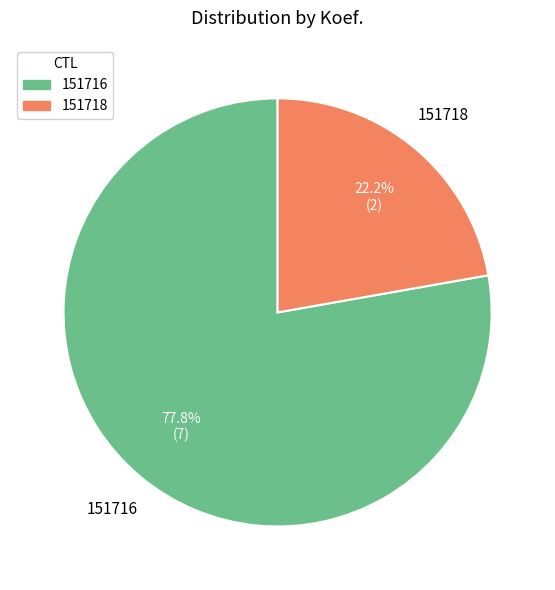

Combined, what portion of the pie is 151718 and 151716?

100.0%